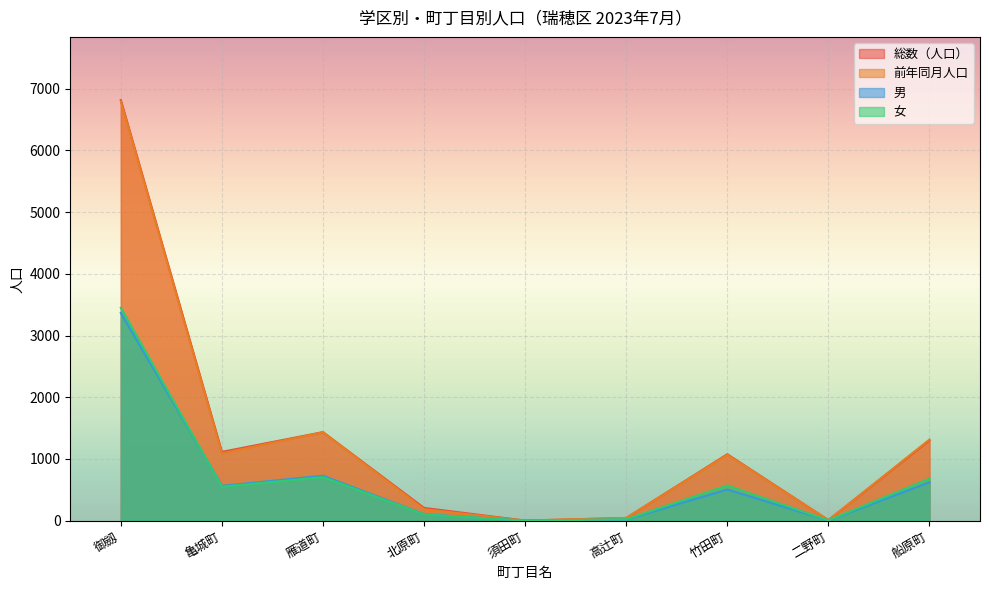

Reading right to left, transcribe all the data shown in this chart.

総数（人口）: 1303	10	1077	44	2	207	1435	1115	6815
前年同月人口: 1315	10	1068	46	2	186	1433	1092	6794
男: 622	4	506	20	1	105	729	565	3365
女: 681	6	571	24	1	102	706	550	3450